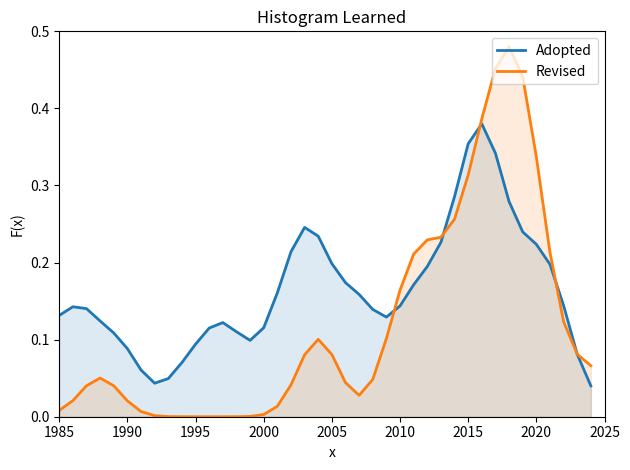

Reading left to right, what are all the values shown in this chart?

Adopted: 0.1	0.1	0.1	0.1	0.1	0.1	0.1	0.0	0.0	0.1	0.1	0.1	0.1	0.1	0.1	0.1	0.2	0.2	0.2	0.2	0.2	0.2	0.2	0.1	0.1	0.1	0.2	0.2	0.2	0.3	0.4	0.4	0.3	0.3	0.2	0.2	0.2	0.1	0.1	0.0
Revised: 0.0	0.0	0.0	0.1	0.0	0.0	0.0	0.0	0.0	0.0	0.0	0.0	0.0	0.0	0.0	0.0	0.0	0.0	0.1	0.1	0.1	0.0	0.0	0.0	0.1	0.2	0.2	0.2	0.2	0.3	0.3	0.4	0.5	0.5	0.4	0.3	0.2	0.1	0.1	0.1